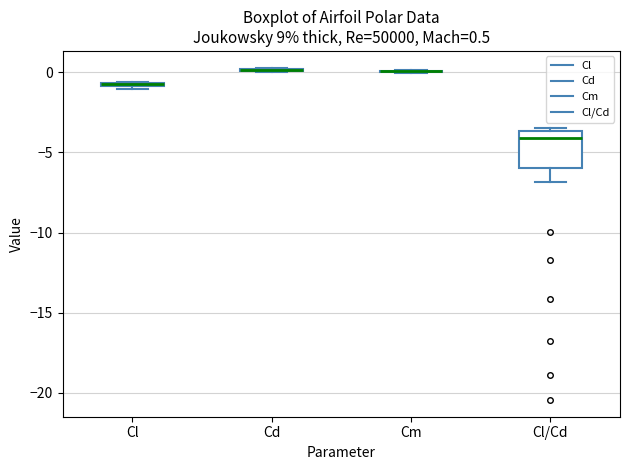

Comparing the boxes themselves (not the whiskers), which one is the tallest?

Cl/Cd